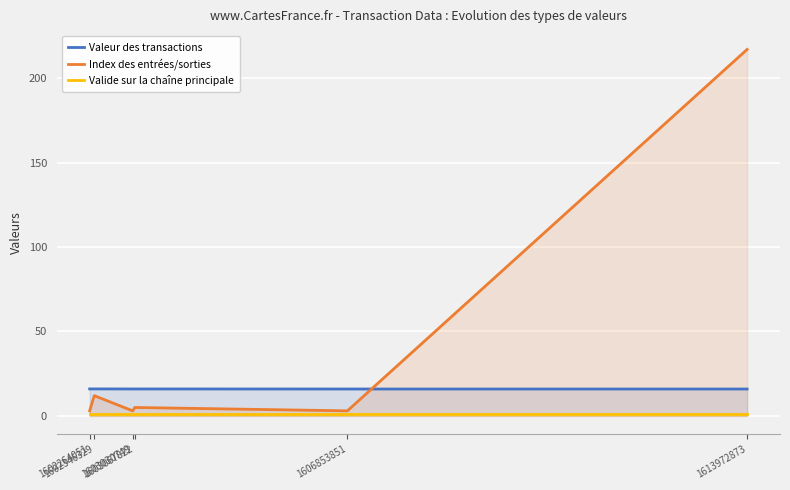

Where is Valide sur la chaîne principale nearest to the value 1?

1602264051